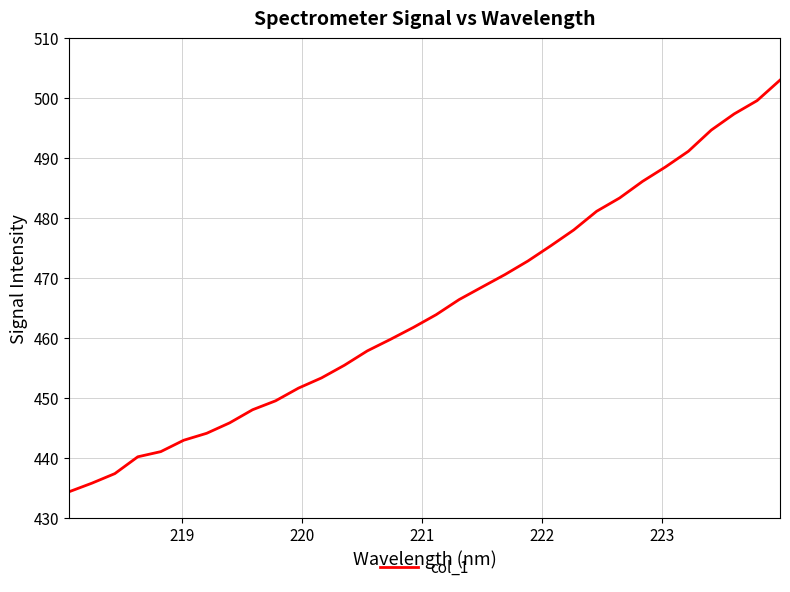

How many values exceed 463?

16